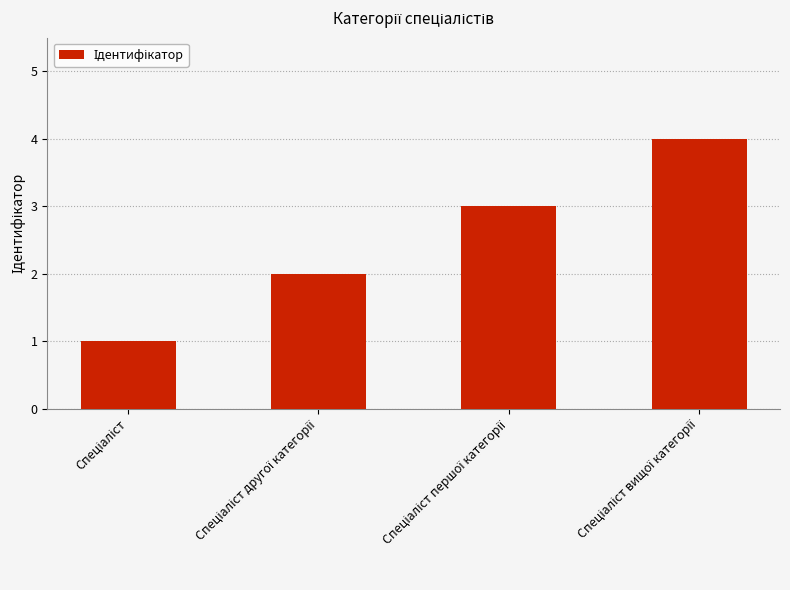

What is the sum of all values?

10